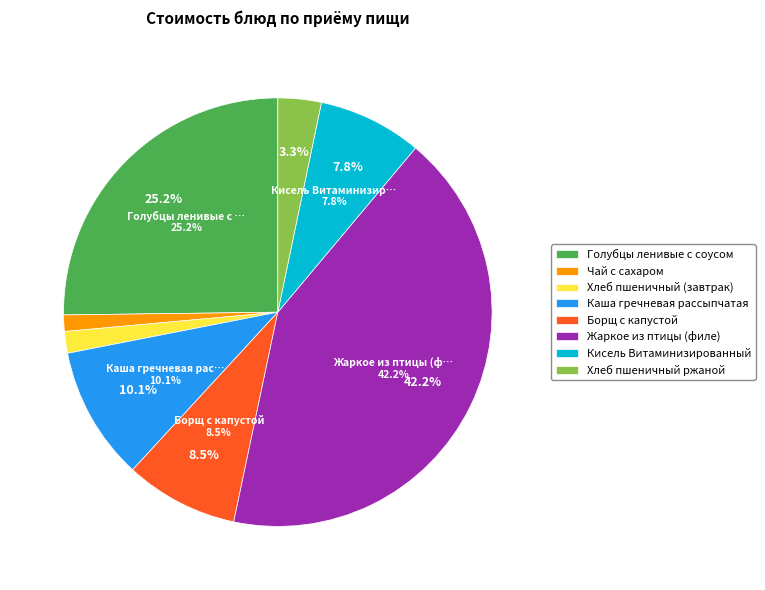

How many slices are in this pie chart?

8